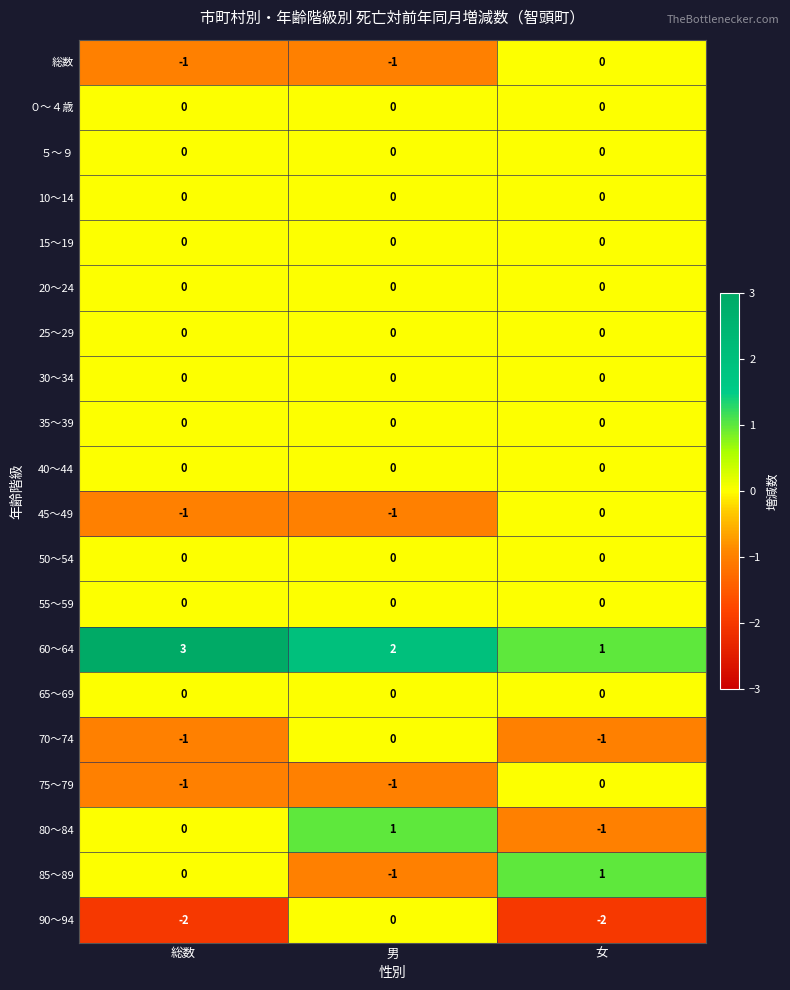

What is the greatest value displayed?

3